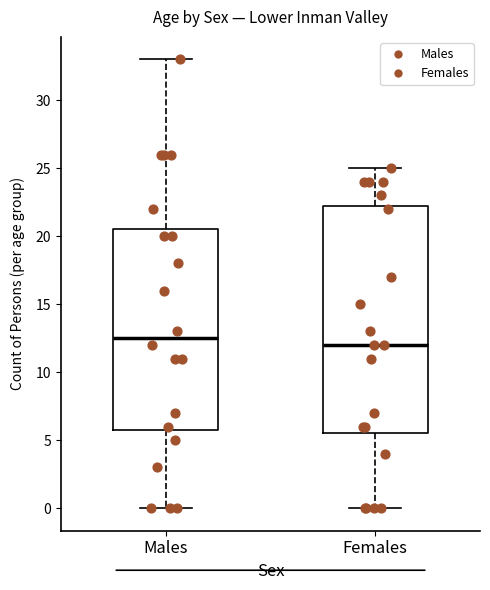

Which box has the highest median line?

Males